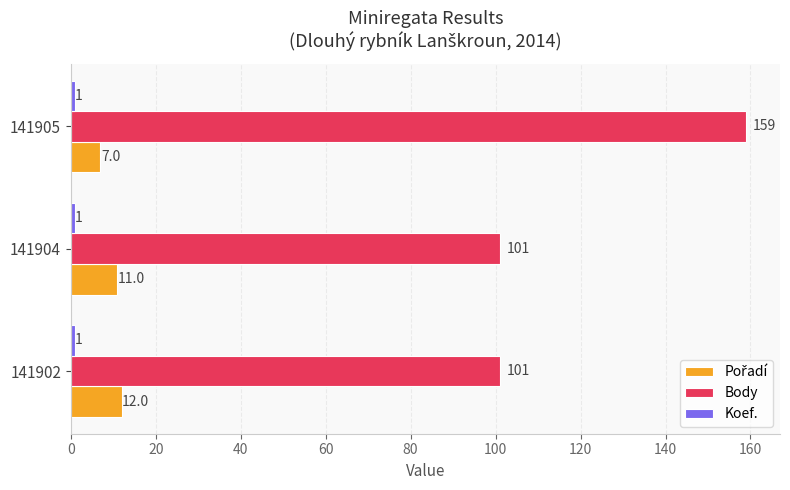

What is the approximate value of Body at 141904?

101